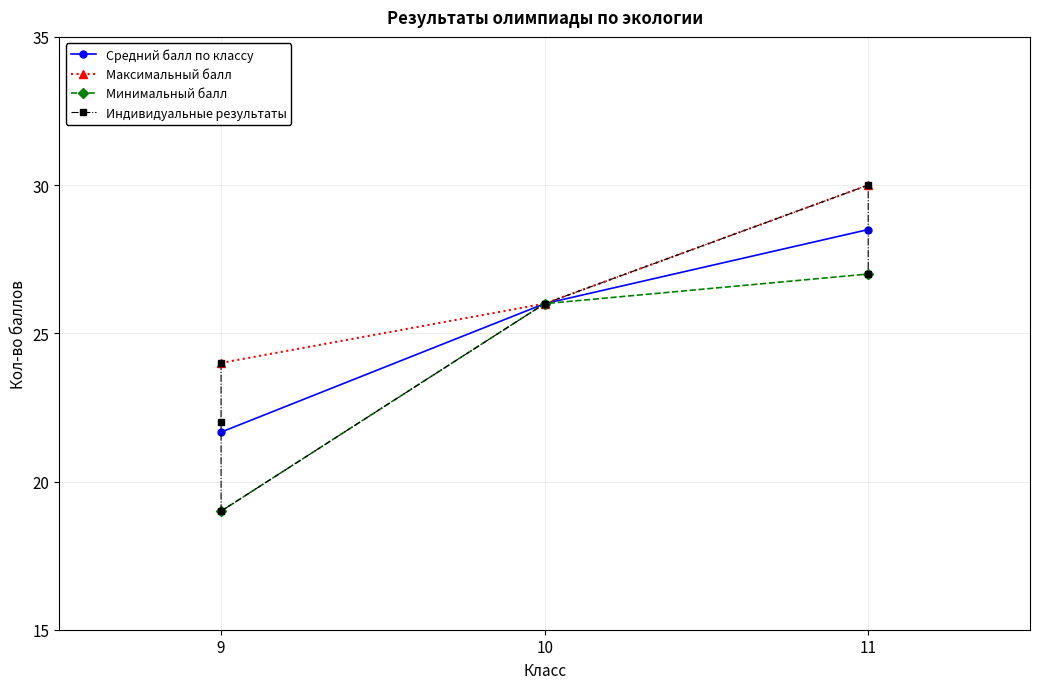

At which category does the chart reach its minimum across all series?

9